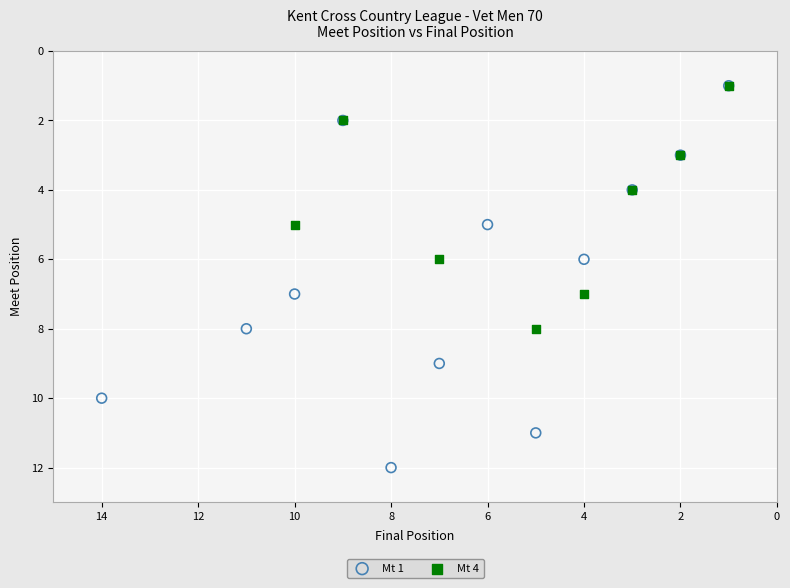

Which series has the widest spread of Y values?

Mt 1